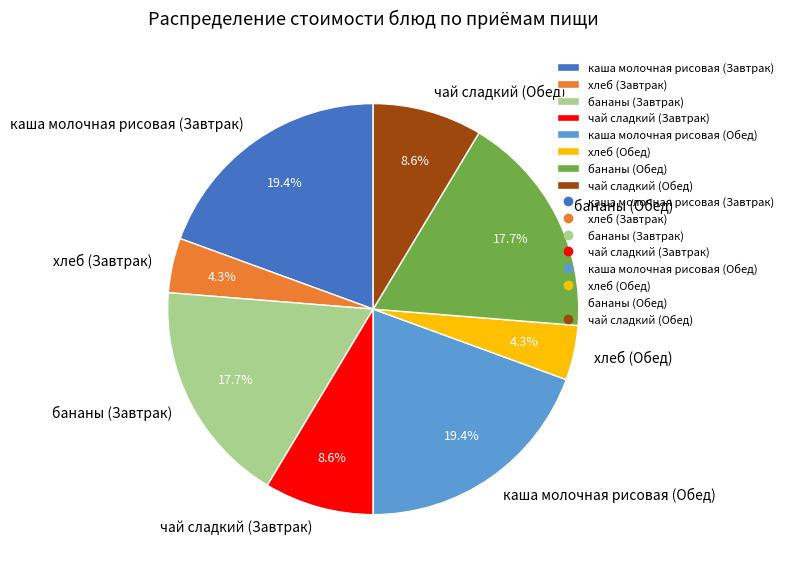

The бананы (Завтрак) slice represents 18% of the pie. True or false?

True